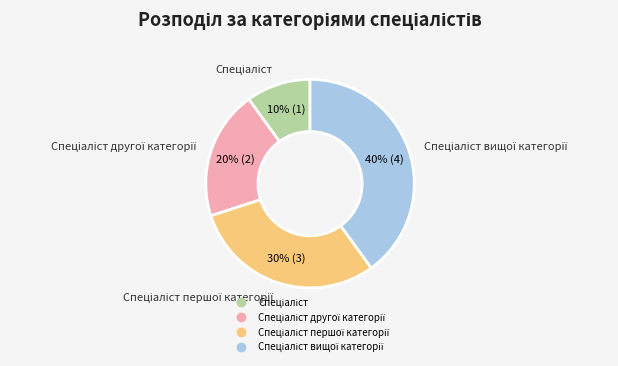

Is there any slice that represents more than half of the pie?

No